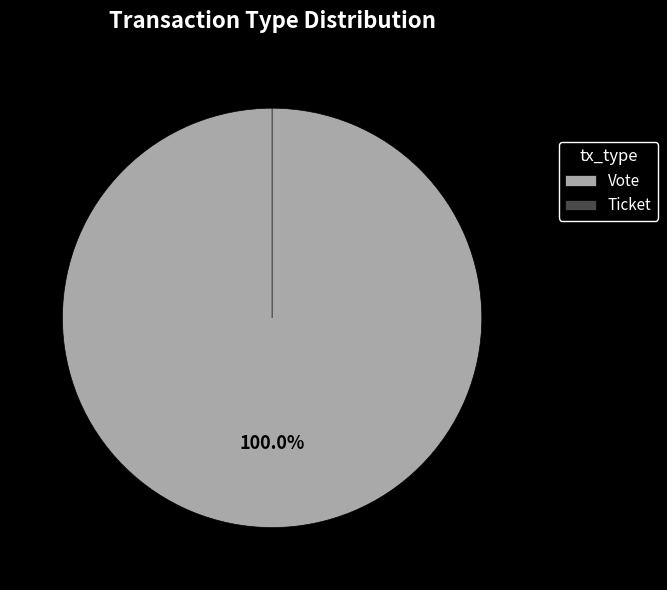

What is the total percentage of Ticket and Vote?

100.0%